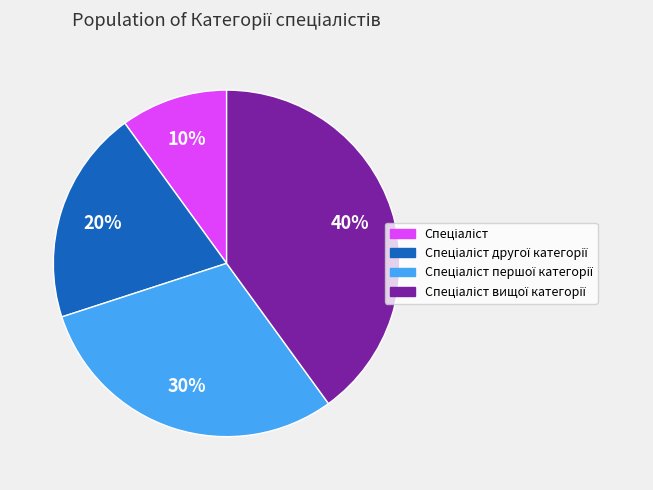

Is there any slice that represents more than half of the pie?

No